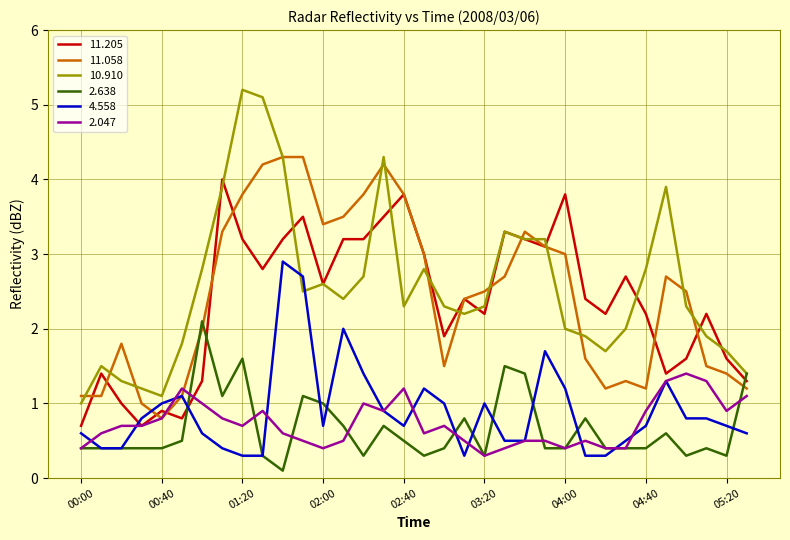

What is the minimum value for 11.058?

0.8